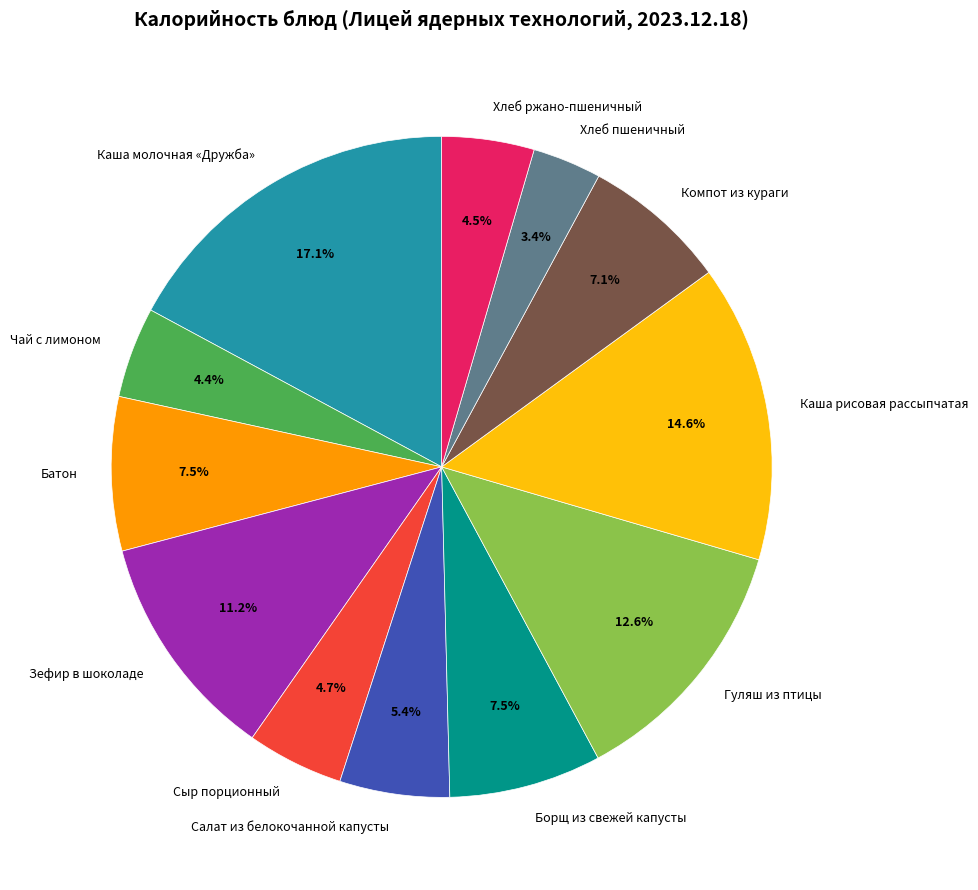

How many slices are in this pie chart?

12